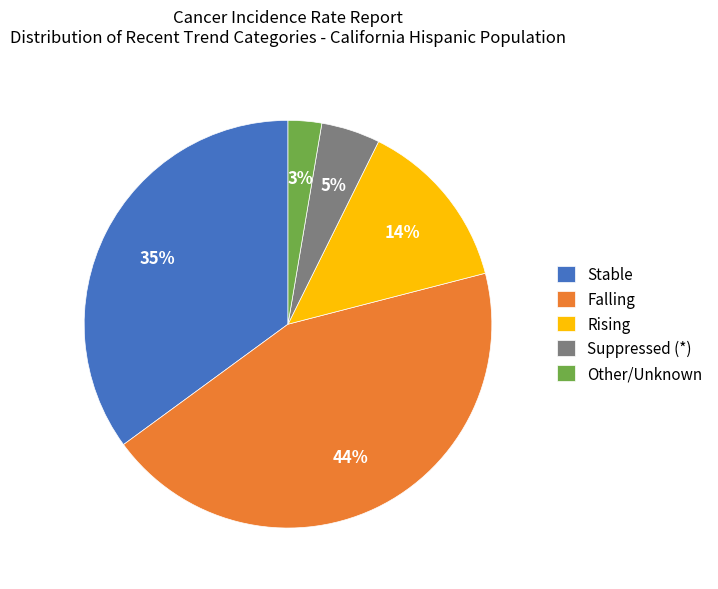

To the nearest percent, what is the average slice percentage?

20%